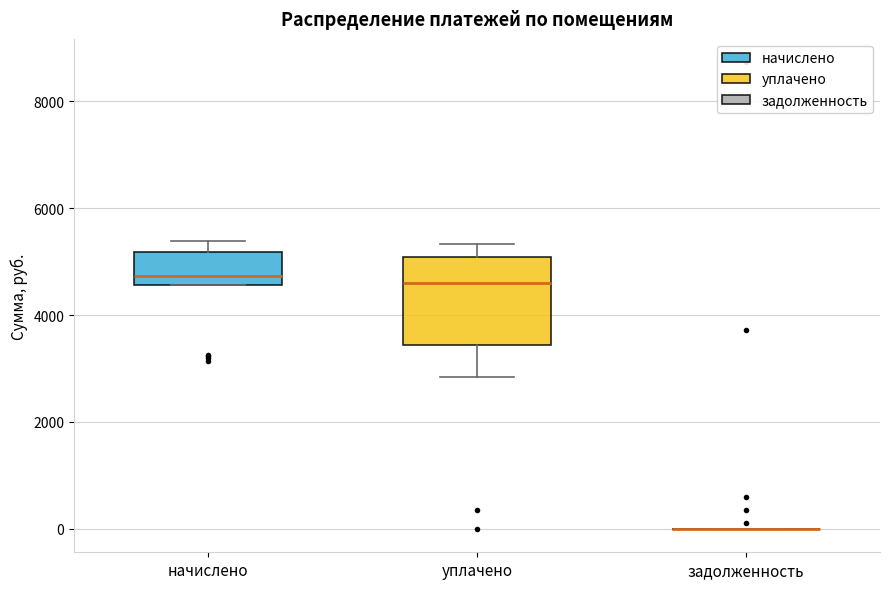

Reading left to right, transcribe this box plot: for each box, give where its median line is, the range the box spans, and where its two whiskers end, as read against the y-axis. The values are not printed on the chart, so give them approximately, as read against the axis.

начислено: median 4800, box 4600 to 5200, whiskers 4600 to 5400
уплачено: median 4600, box 3400 to 5000, whiskers 2800 to 5400
задолженность: box collapsed to a line at 0, whiskers 0 to 0